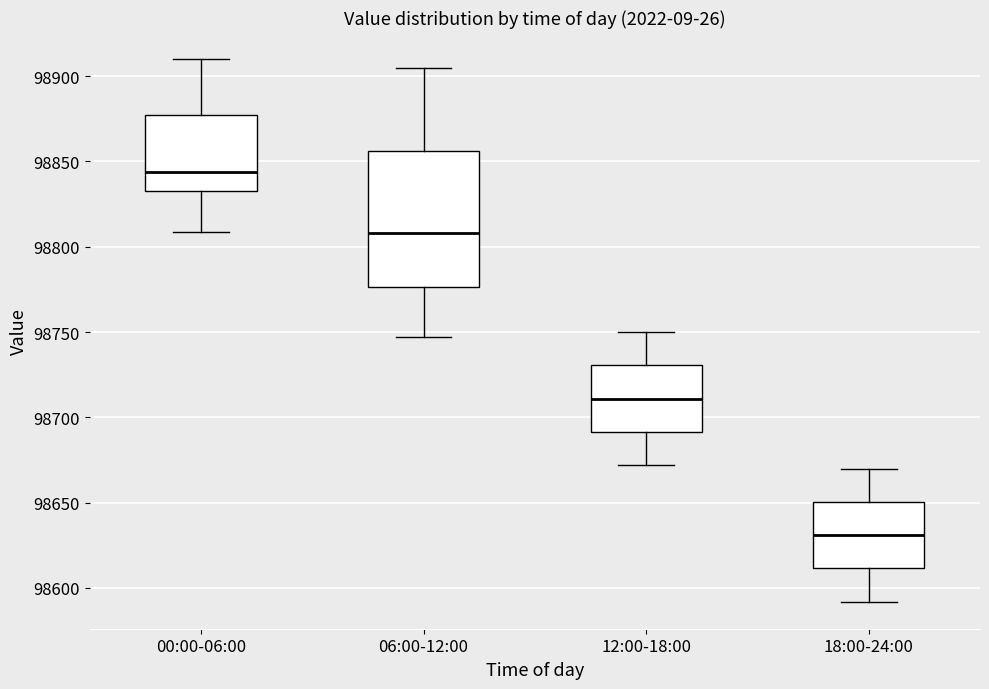

Which box's median line is the lowest?

18:00-24:00